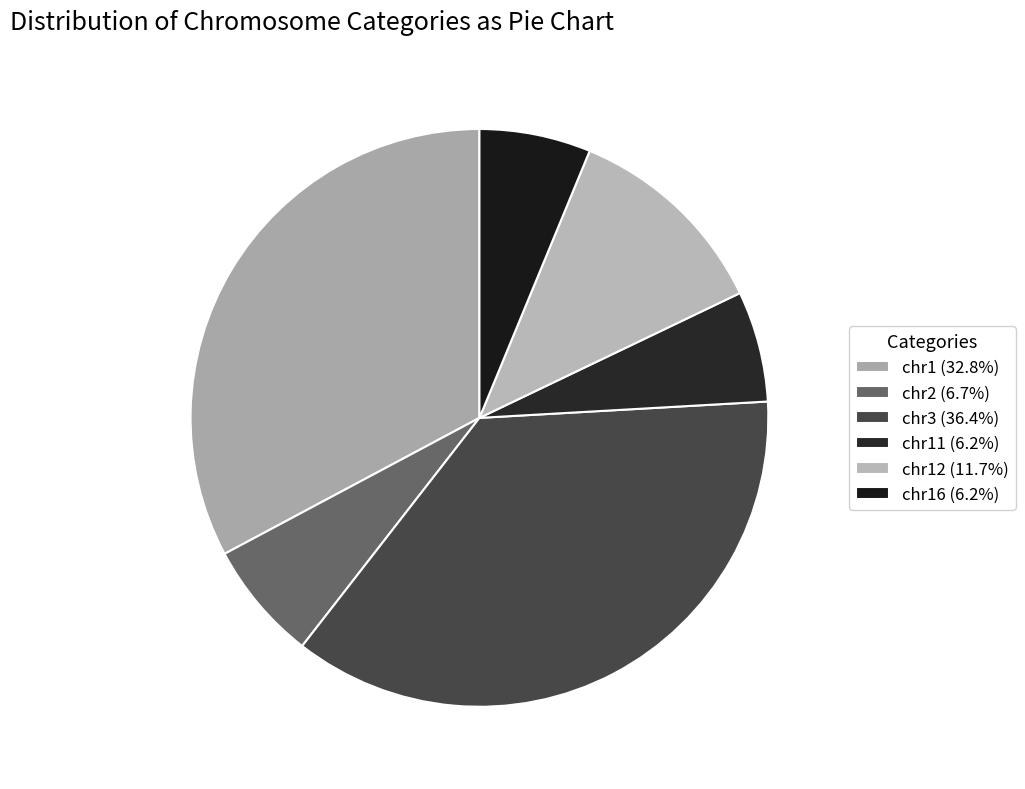

Which slice is the largest?

chr3